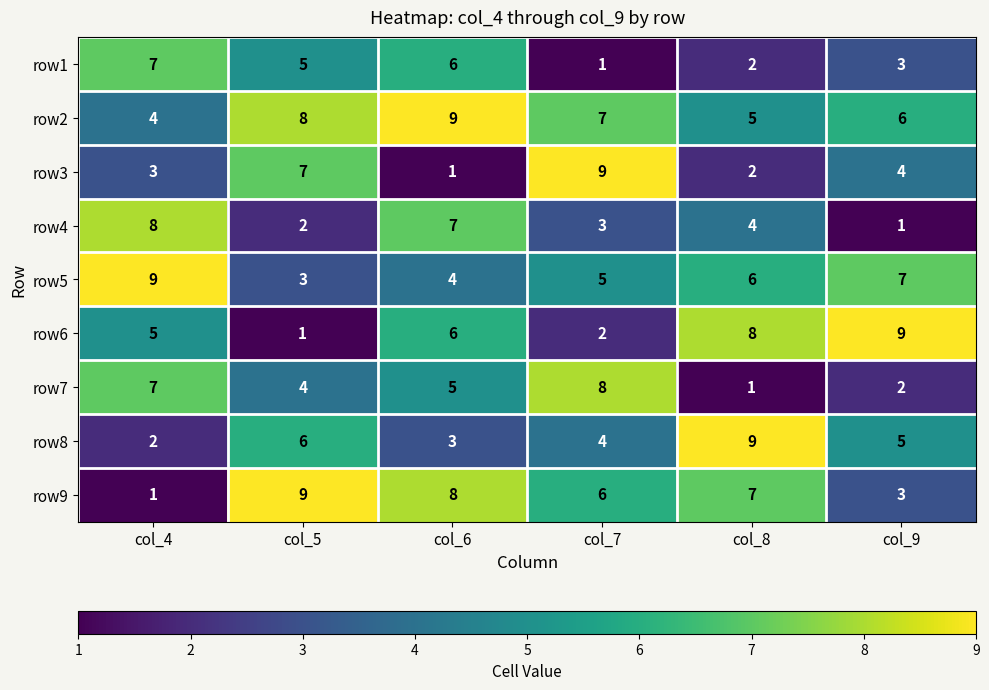

Which series has the largest total across all categories?

row2